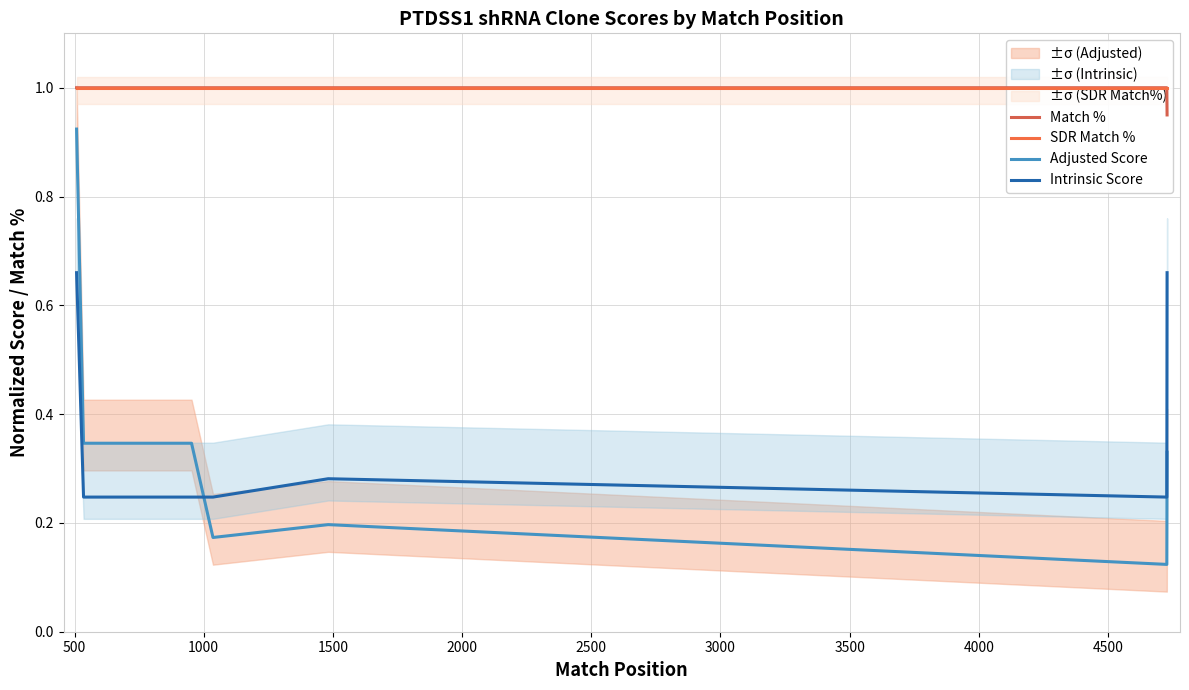

Rank the series at 4500 from lowest to highest value.

Adjusted Score, Intrinsic Score, Match %, SDR Match %